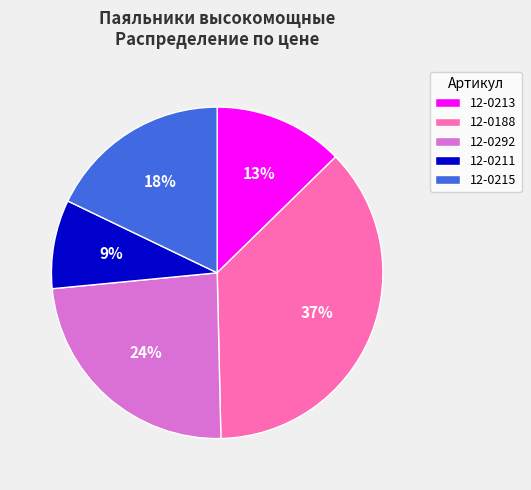

Is there a majority slice in this chart?

No